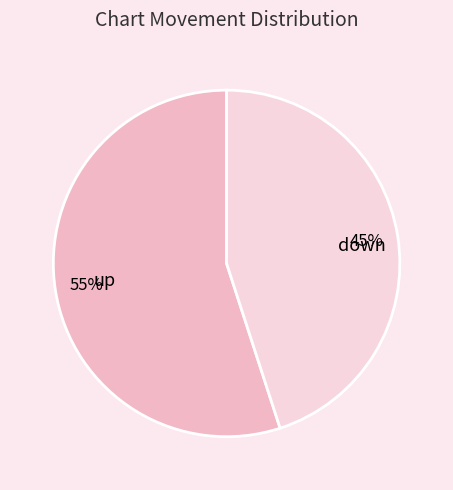

What is the ratio of the value at down to the value at up?

0.8